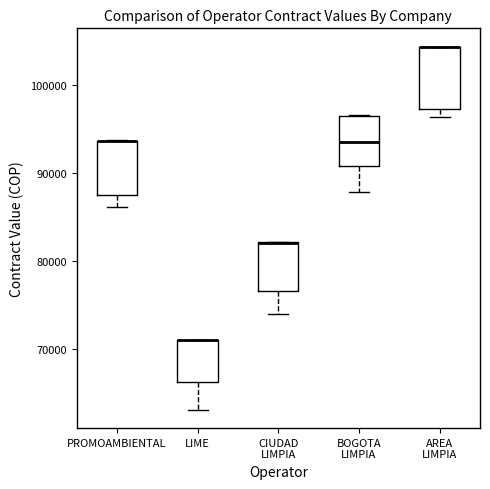

Where is the upper edge of the box for LIME on the y-axis? The values are not printed on the chart, so give them approximately, as read against the axis.

71000